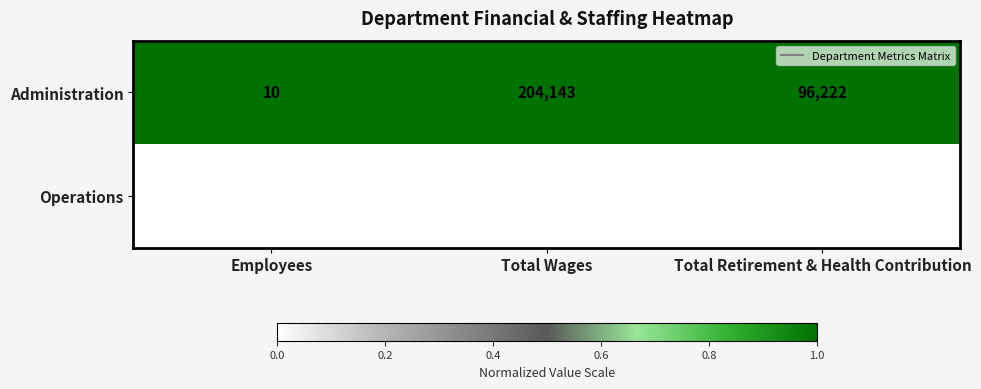

What is the total value across all series at Total Retirement & Health Contribution?

167311